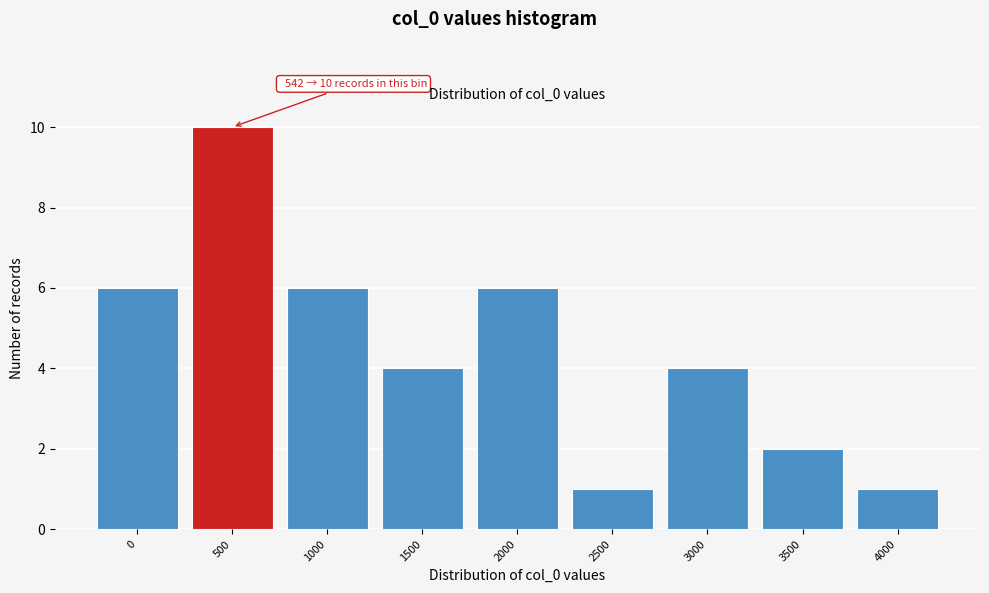

Reading right to left, transcribe all the data shown in this chart.

1	2	4	1	6	4	6	10	6